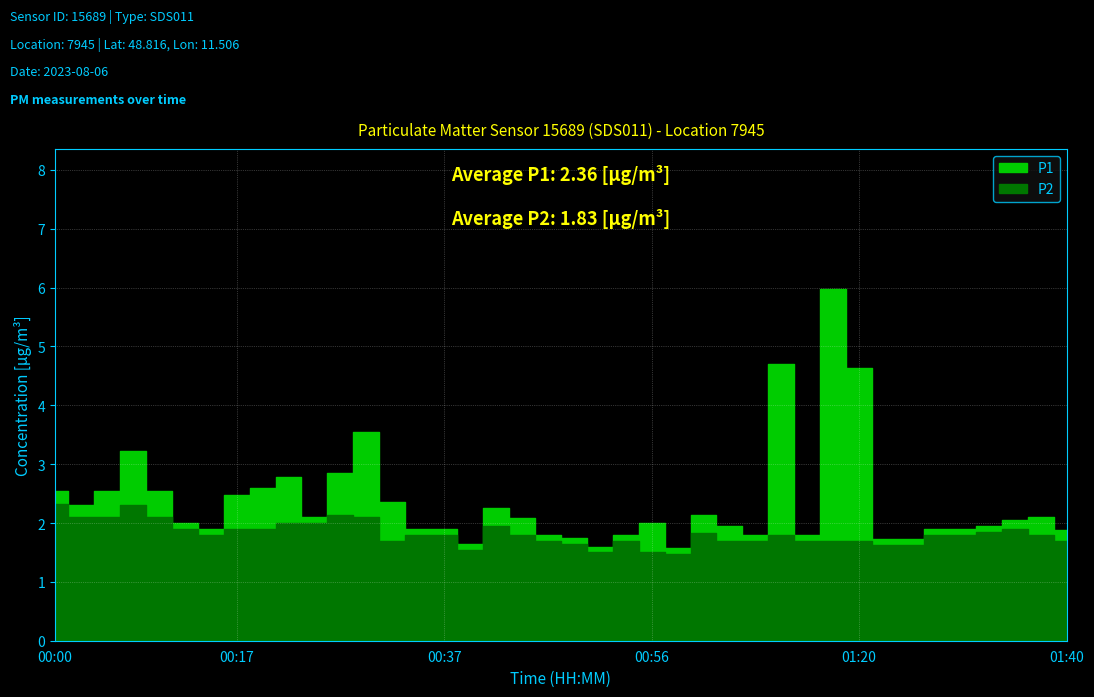

What is the value of the P2 point at the 32nd from the left?

1.7